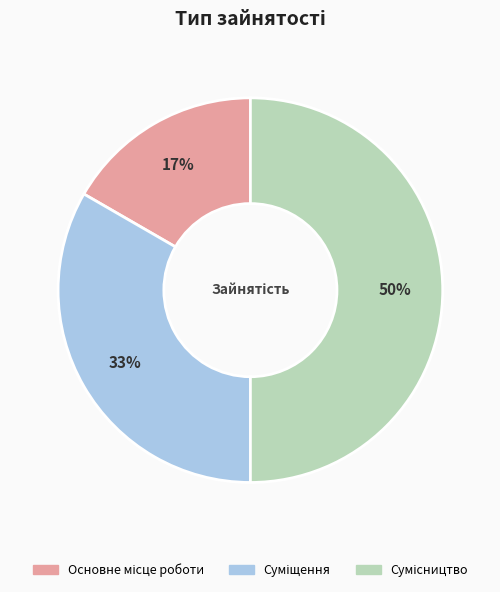

To the nearest percent, what is the average slice percentage?

33%